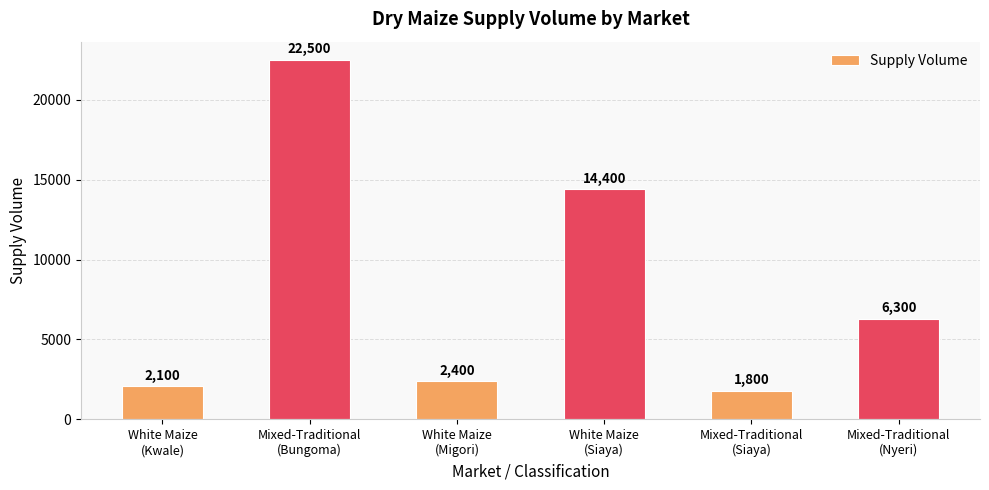

Approximately how many times larger is the value at Mixed-Traditional
(Siaya) compared to Mixed-Traditional
(Nyeri)?

0.3